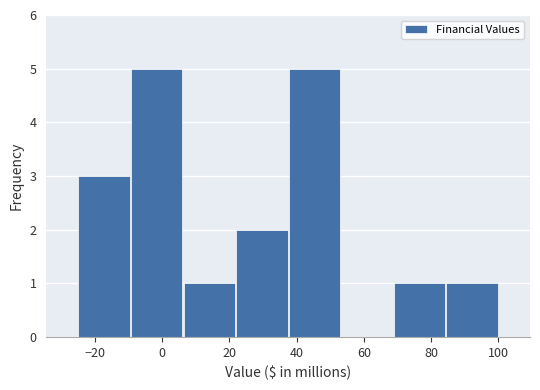

How tall is the bar that spans 38 to 54 on the x-axis? Neither the bar edges nor the heights are printed on the chart, so give them approximately, as read against the axes.

5